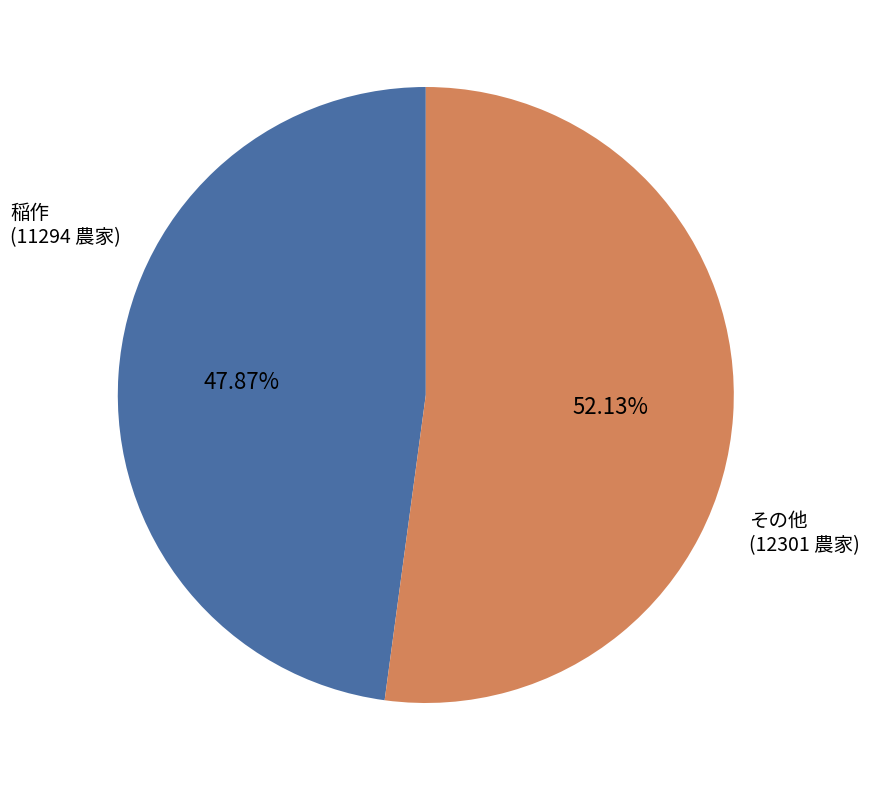

How many slices are in this pie chart?

2